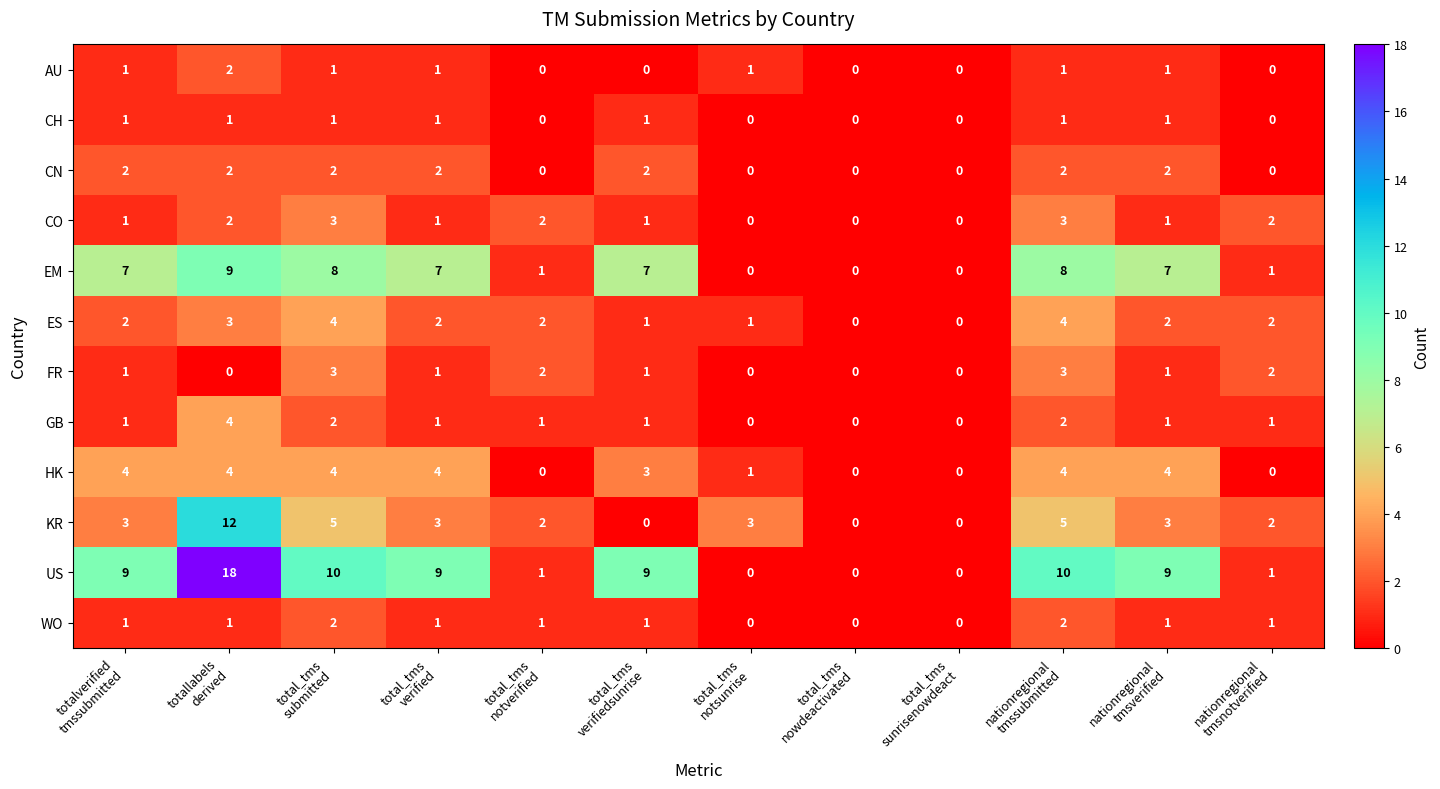

What is the highest value of the CO series?

3